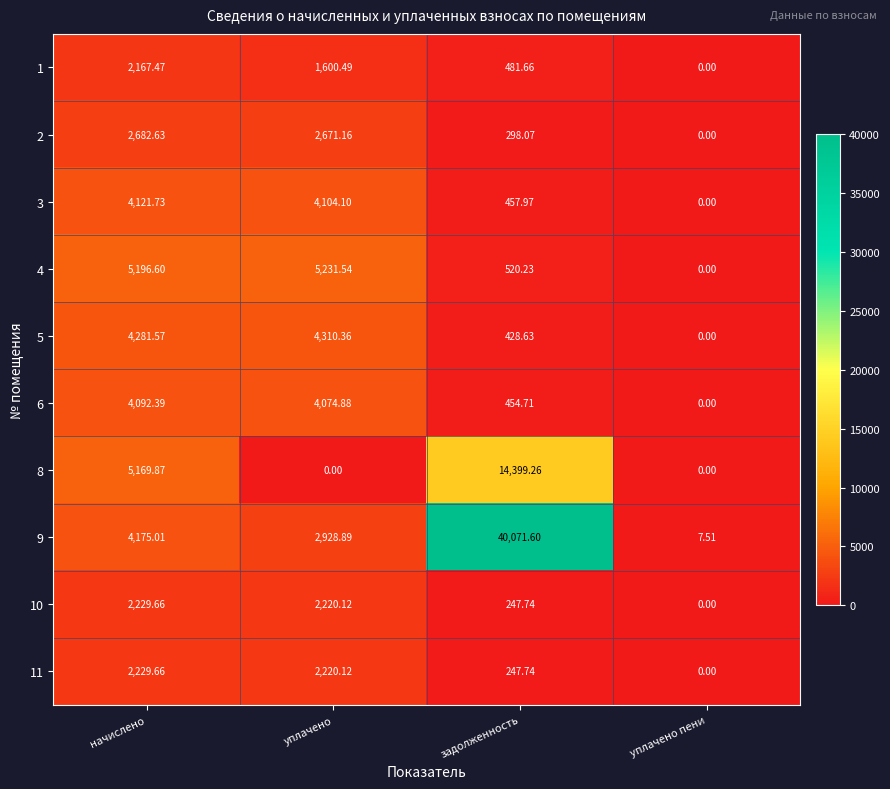

What is the spread (max minus min) of values at начислено?

3029.1